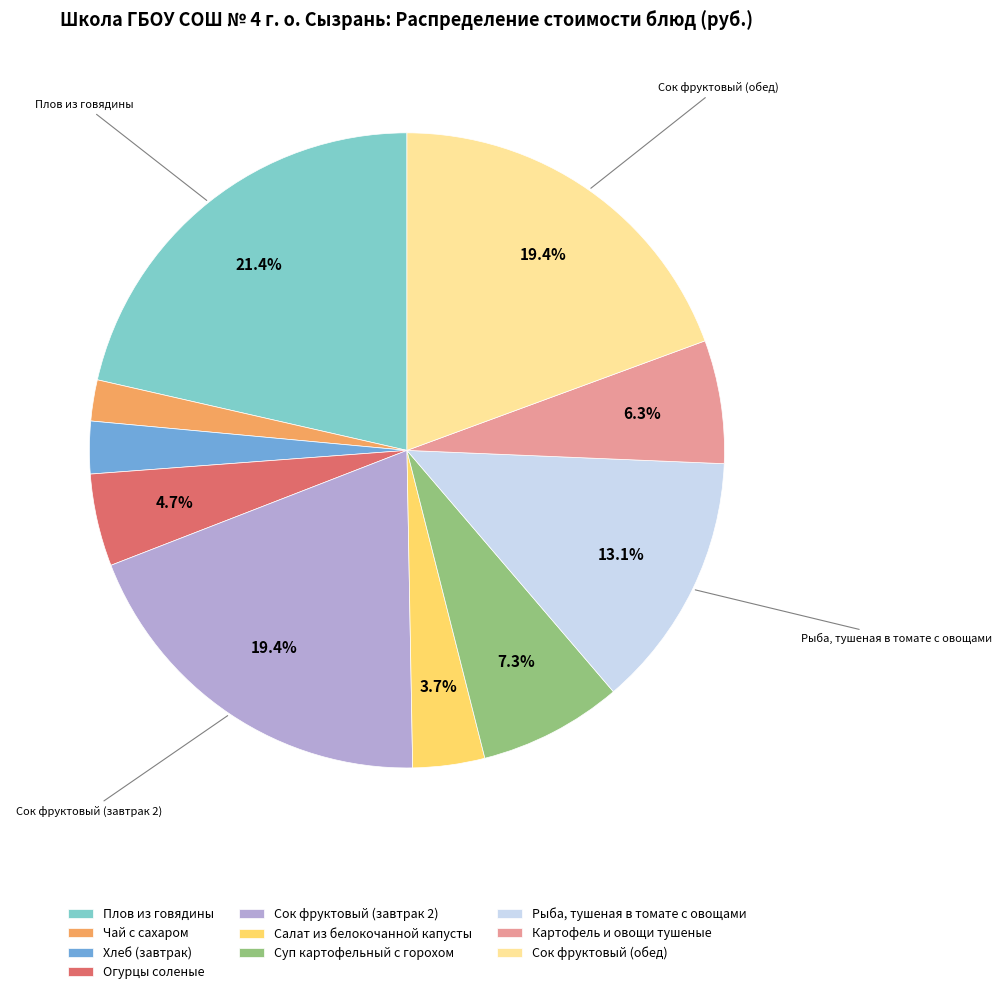

Does Рыба, тушеная в томате с овощами account for over 50% of the chart?

No